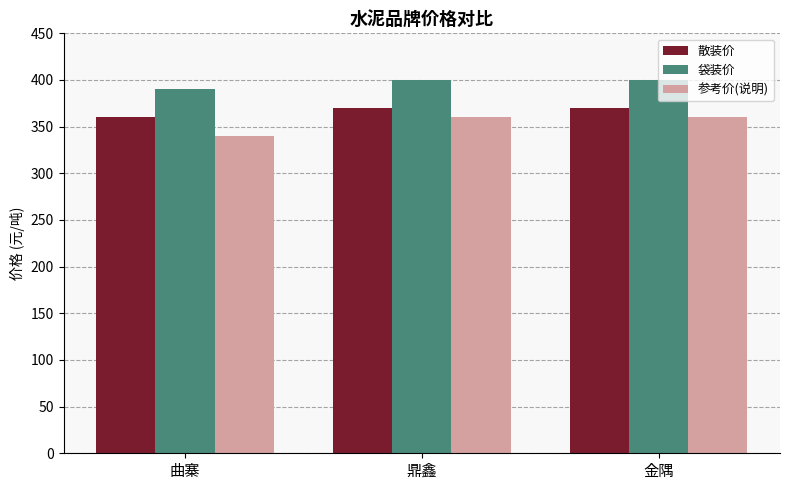

Are the bars horizontal?

No